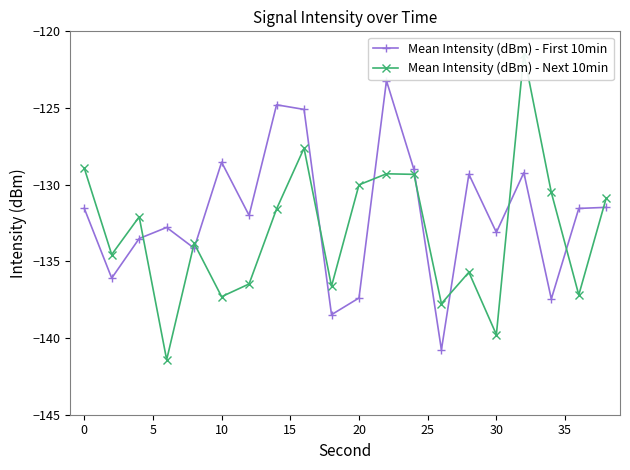

True or false: Mean Intensity (dBm) - First 10min has more than 1 points higher than both neighbors.

True